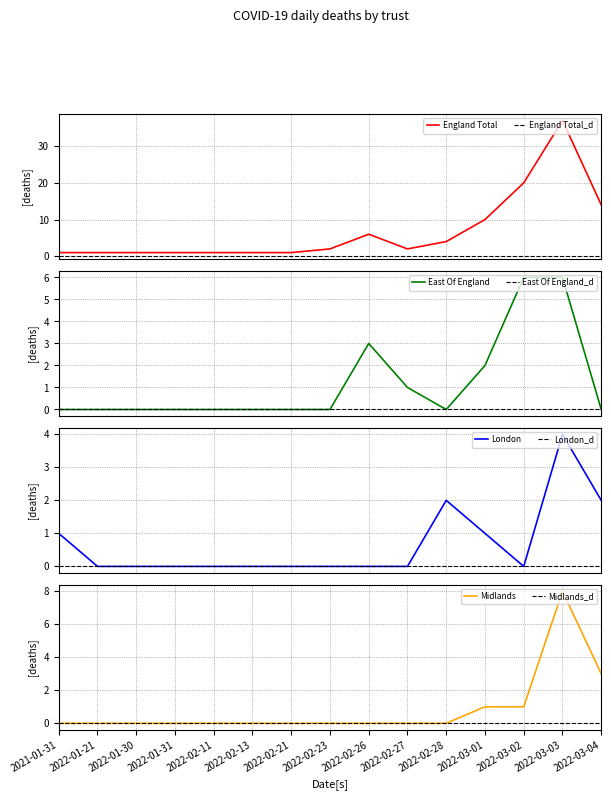

Is this an area chart (filled region under the line)?

No